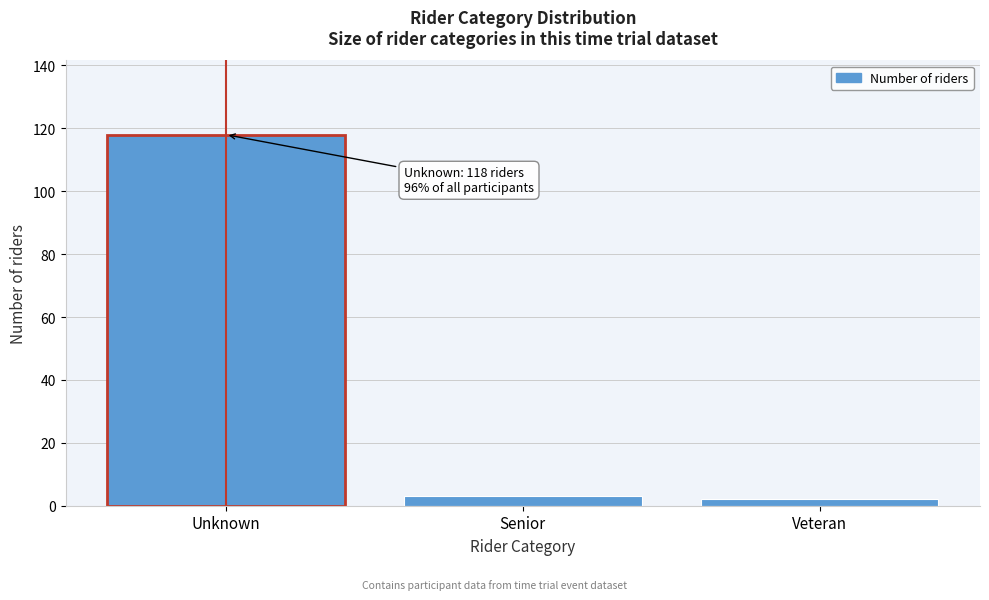

Reading left to right, list all the values displayed in this chart.

Unknown=118	Senior=3	Veteran=2